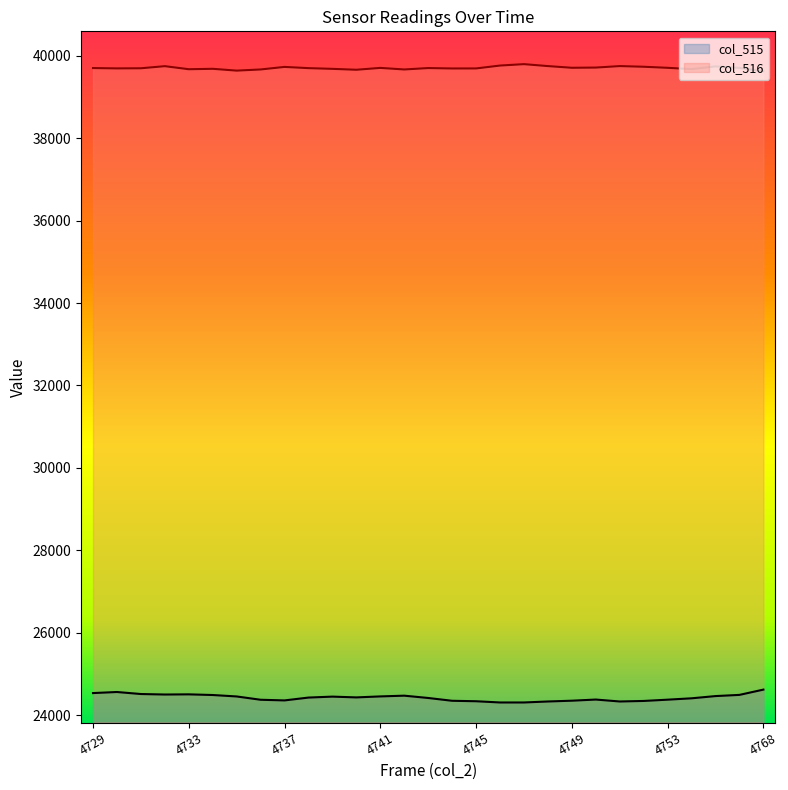

What is the greatest value displayed?

39793